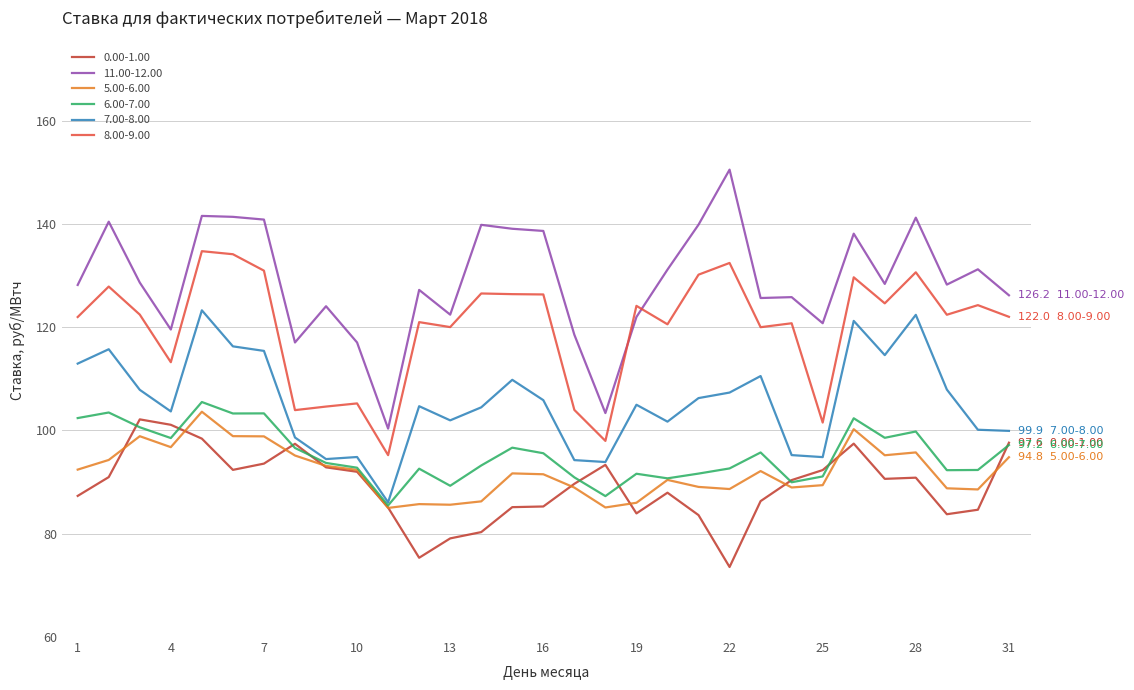

What is the smallest value displayed?

73.6